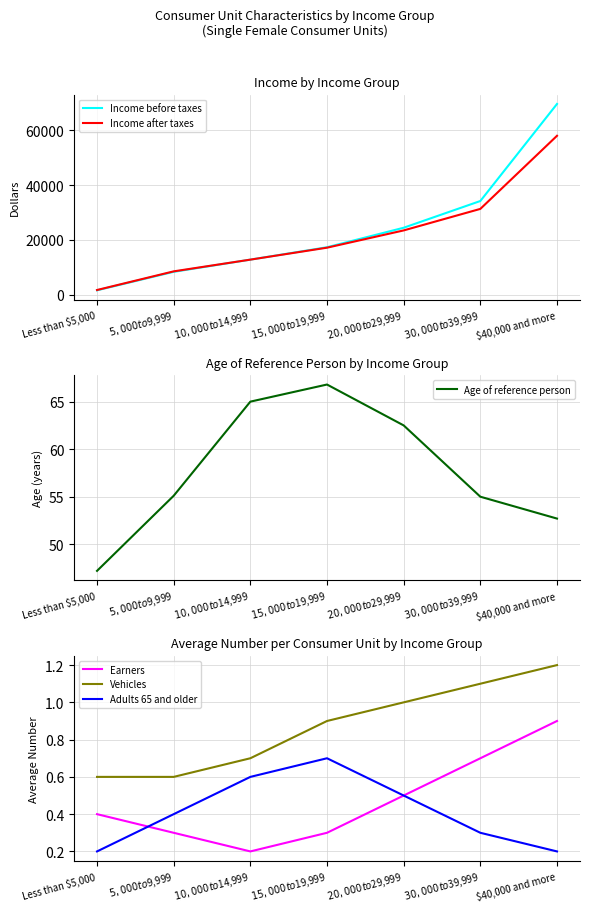

What is the difference between the maximum and minimum values in the Income after taxes series?

56339